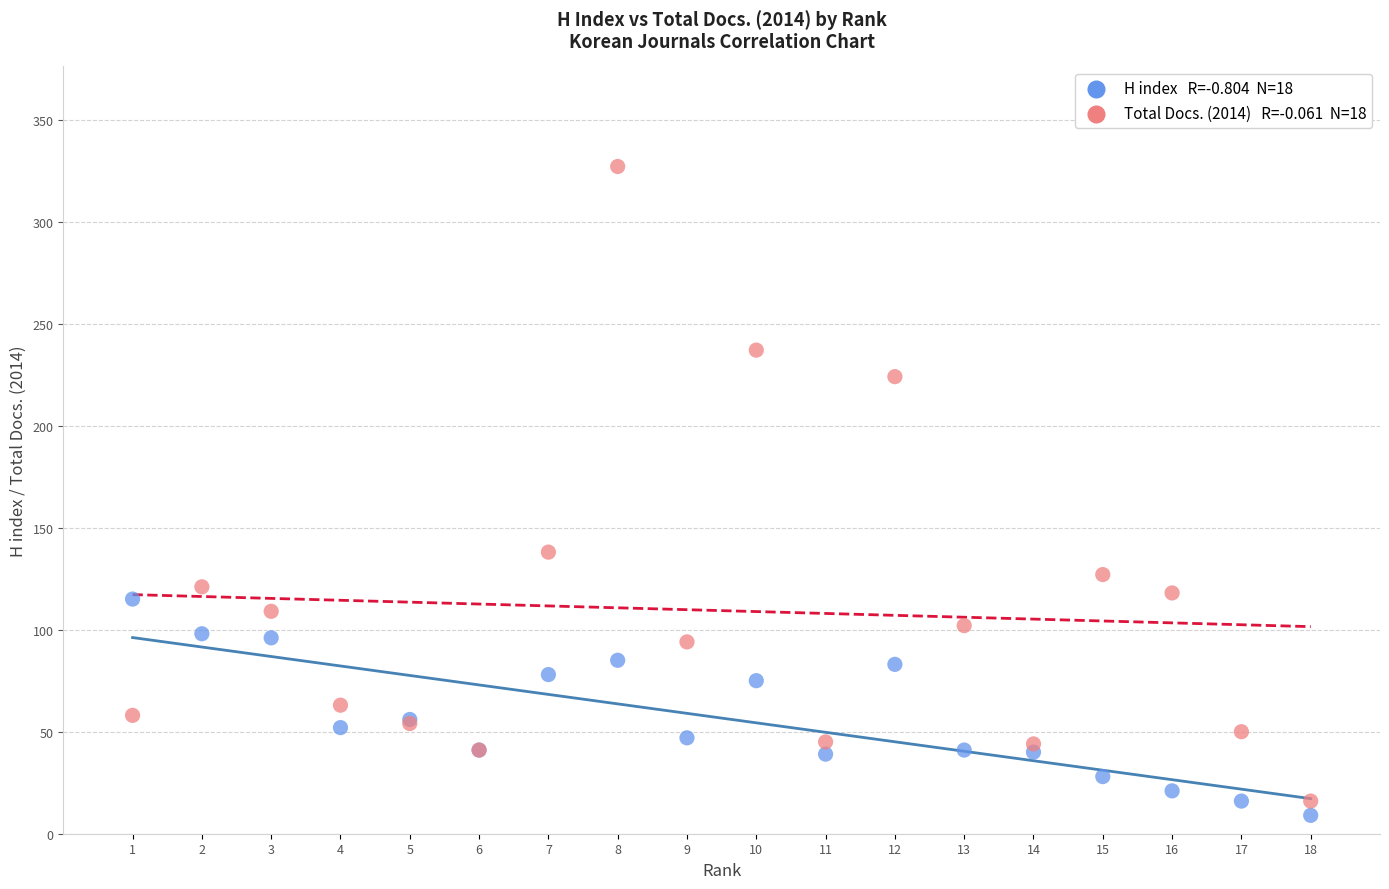

Across all series, what Y value is closest to 168?

138